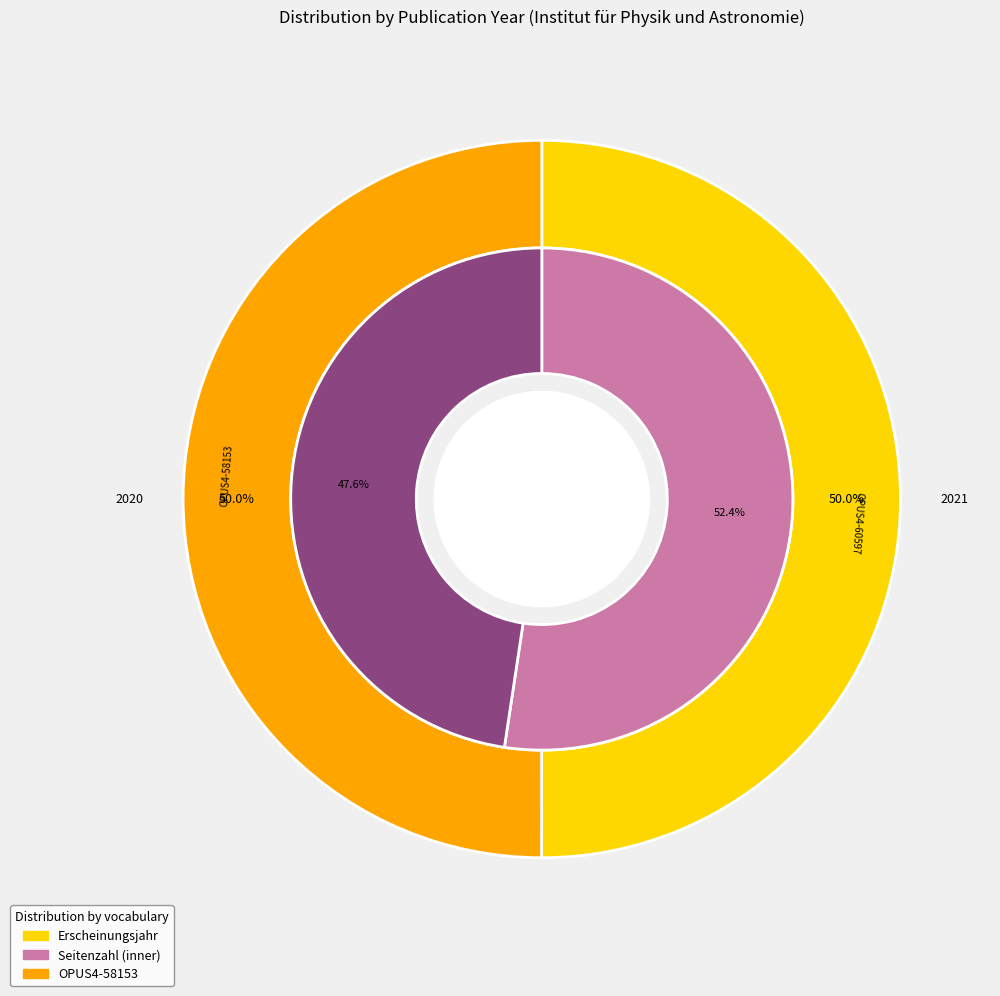

The OPUS4-58153 slice represents 42% of the pie. True or false?

False